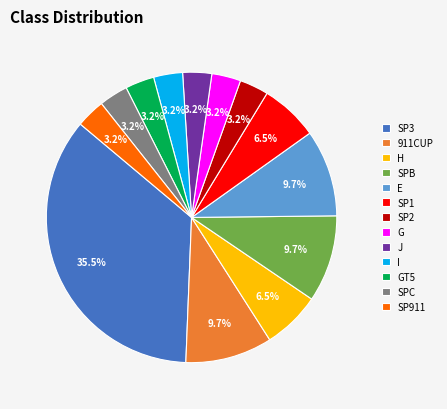

Is SP3 the majority of the pie?

No